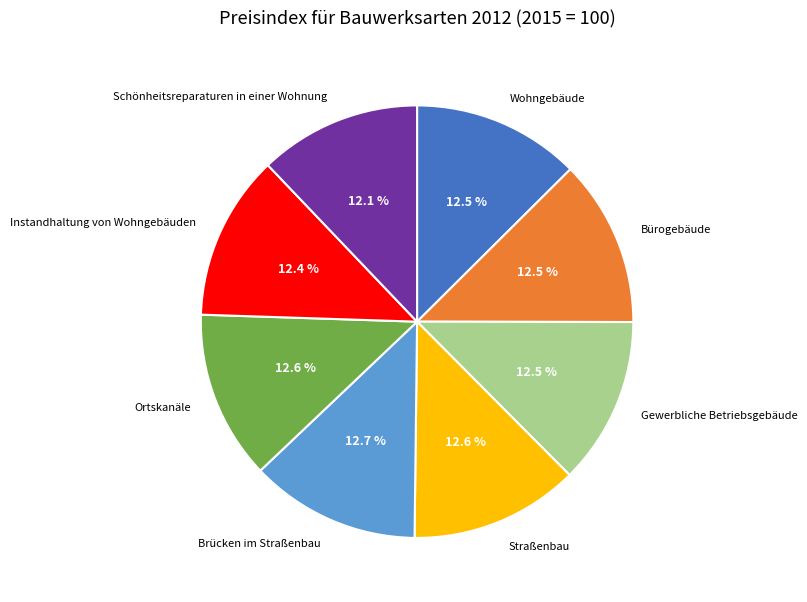

Does any single category account for the majority?

No